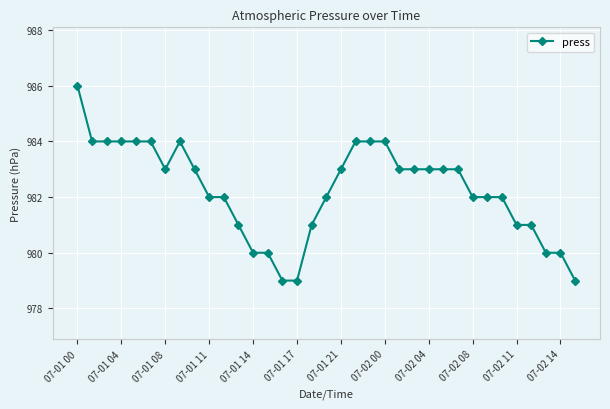

What is the value of the 7th point from the left?

983